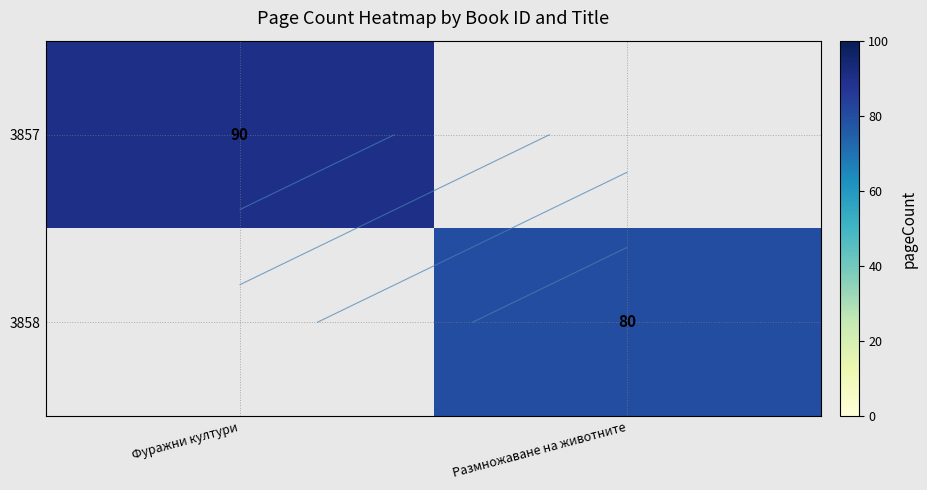

At how many categories does at least one series exceed 83?

1